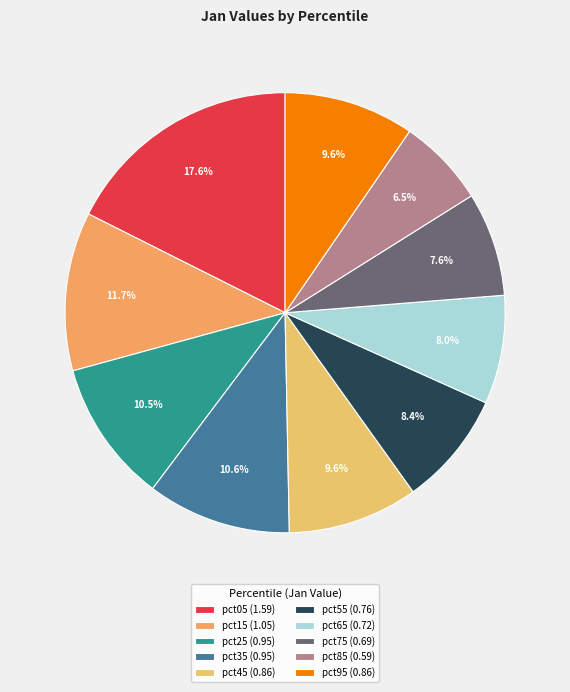

True or false: pct15 accounts for 1% of the total.

False